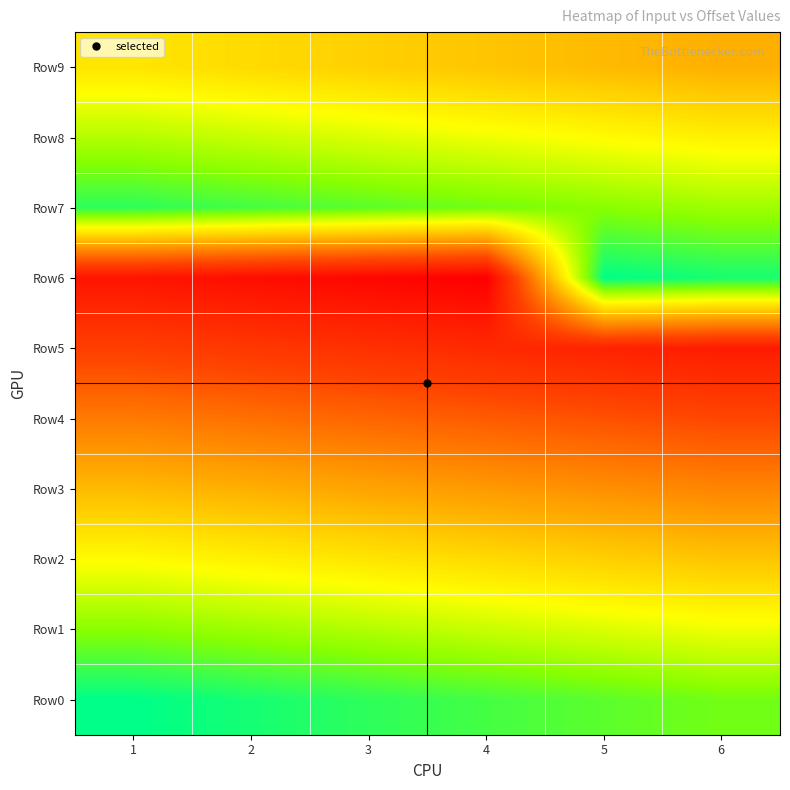

Which series has the largest total across all categories?

Row5